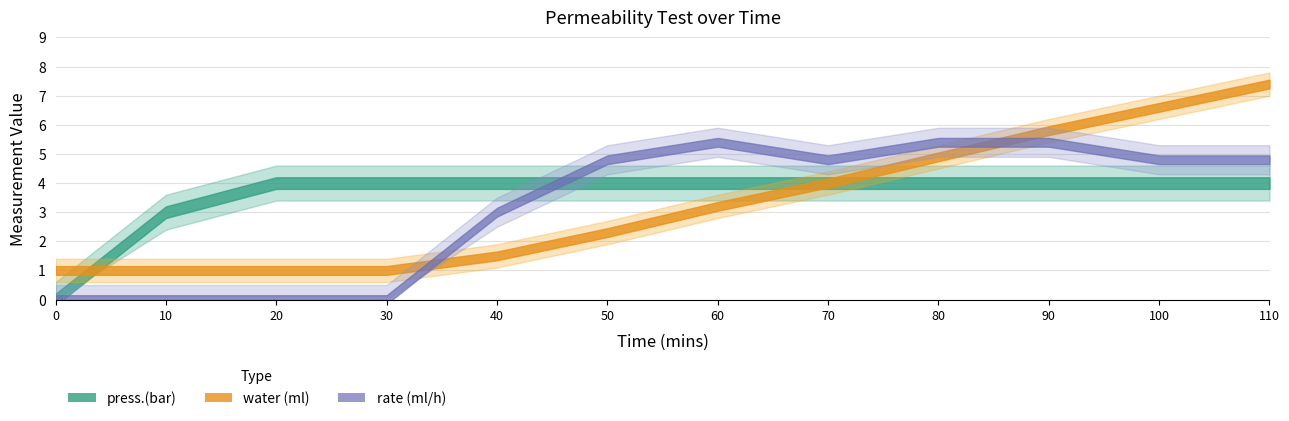

The value of rate (ml/h) at 0 is -2.5. True or false?

False